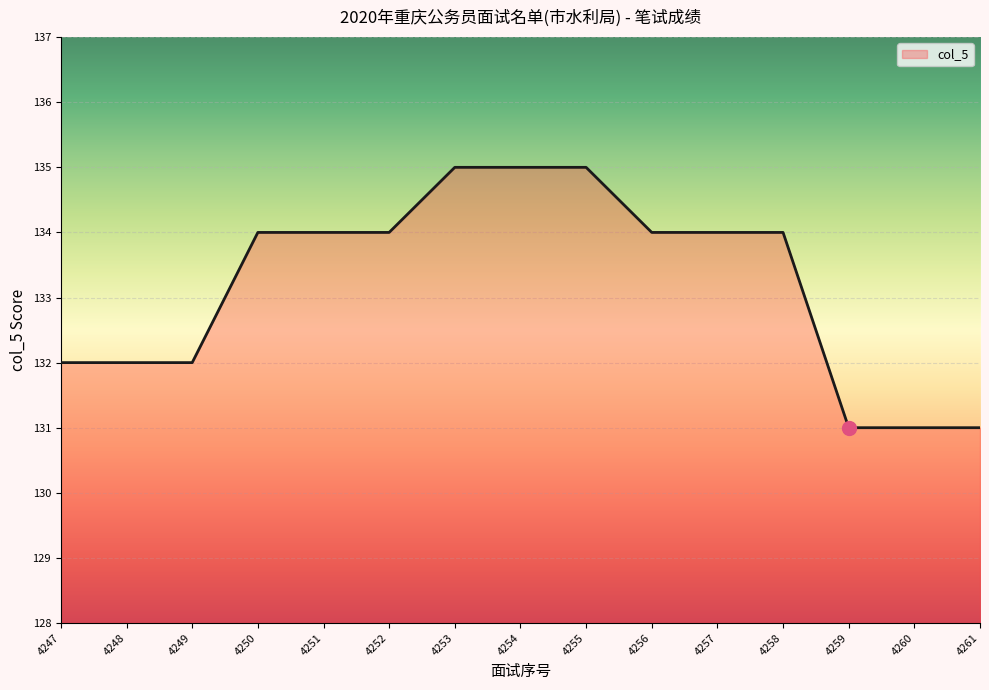

The value at 4248 is 29. True or false?

False